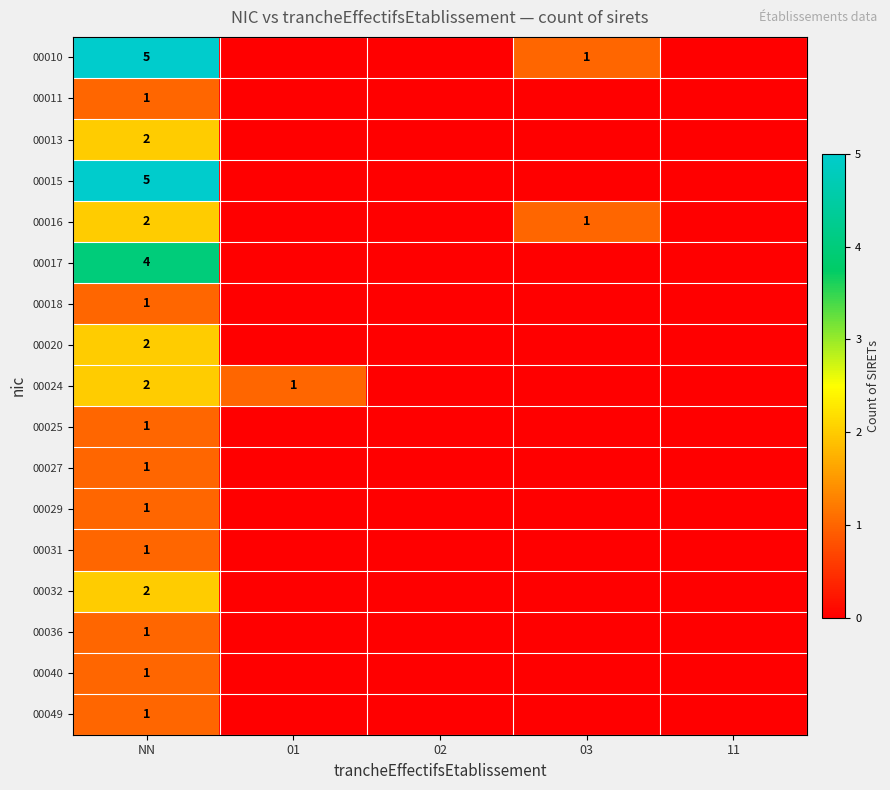

The value of 00010 at NN is 5. True or false?

True